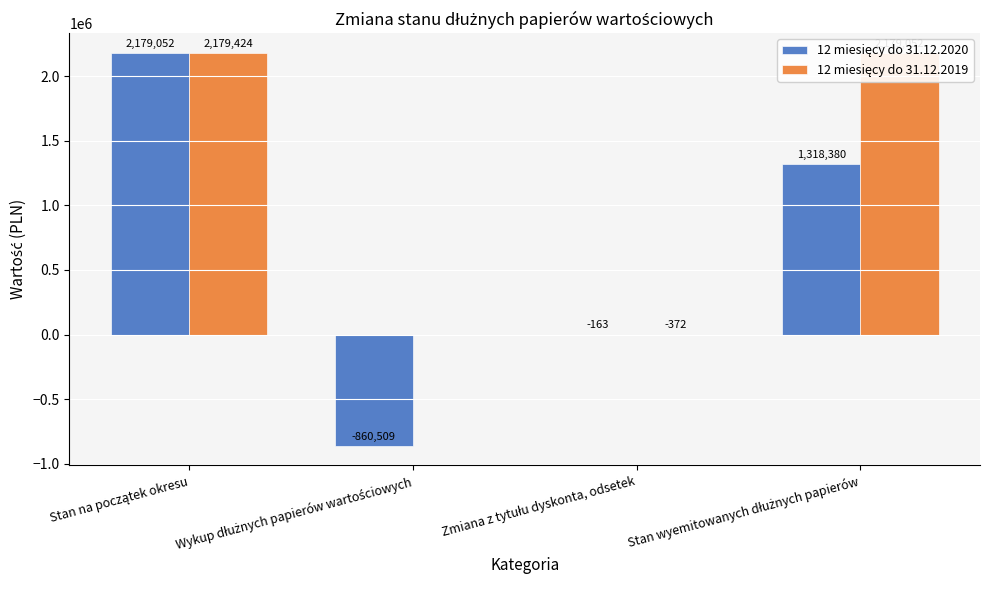

What is the maximum value shown in the chart?

2179424